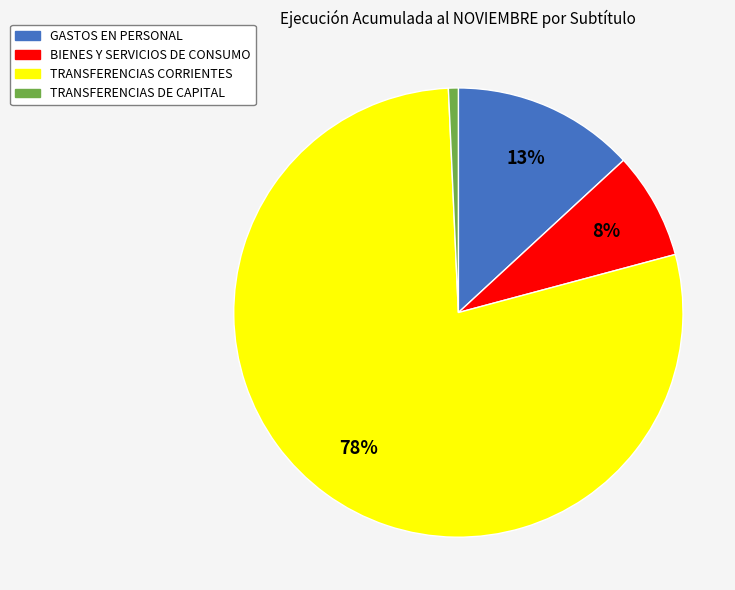

Does TRANSFERENCIAS CORRIENTES account for over 50% of the chart?

Yes